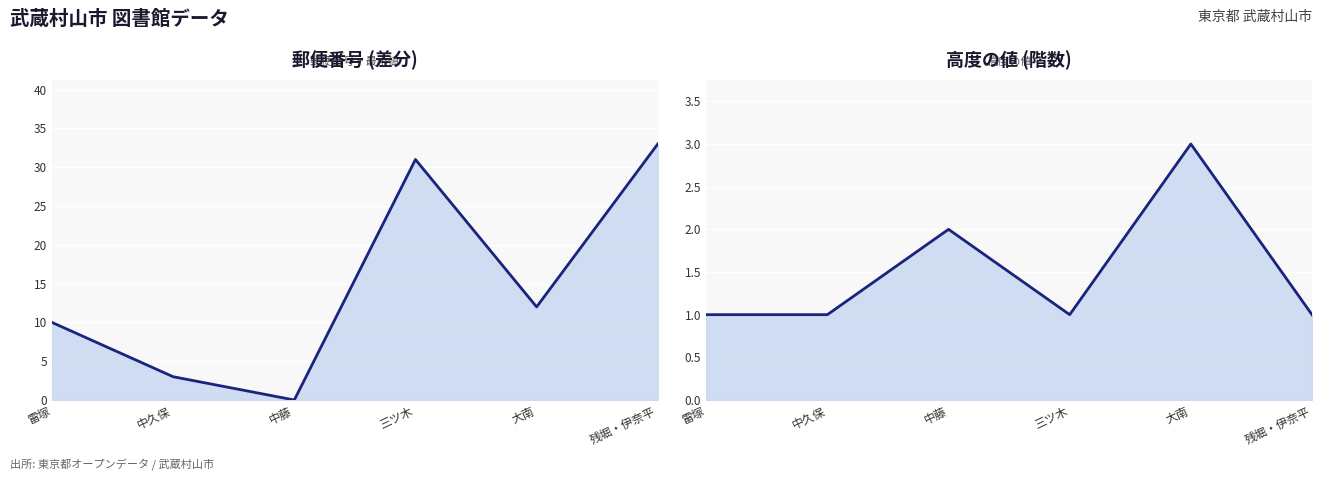

What is the sum of all 高度の値 values?

9